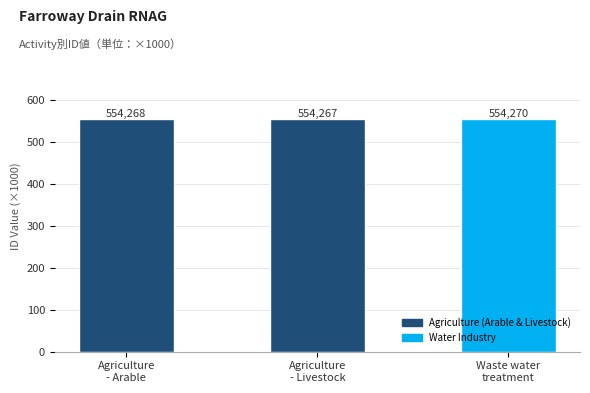

At which category does the chart reach its minimum across all series?

Agriculture
- Livestock